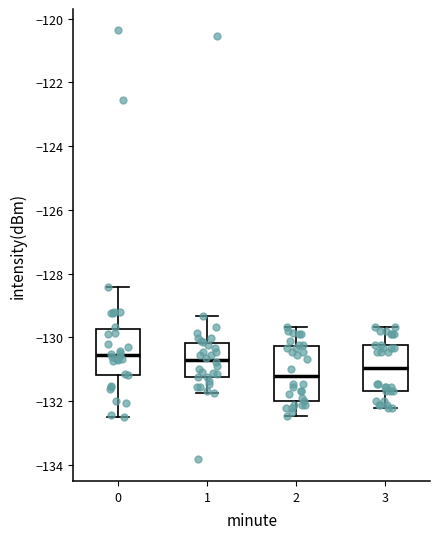

Reading left to right, transcribe this box plot: for each box, give where its median line is, the range the box spans, and where its two whiskers end, as read against the y-axis. The values are not printed on the chart, so give them approximately, as read against the axis.

0: median -130.6, box -131.2 to -129.8, whiskers -132.4 to -128.4
1: median -130.8, box -131.2 to -130.2, whiskers -131.8 to -129.4
2: median -131.2, box -132.0 to -130.2, whiskers -132.4 to -129.6
3: median -131.0, box -131.6 to -130.2, whiskers -132.2 to -129.6